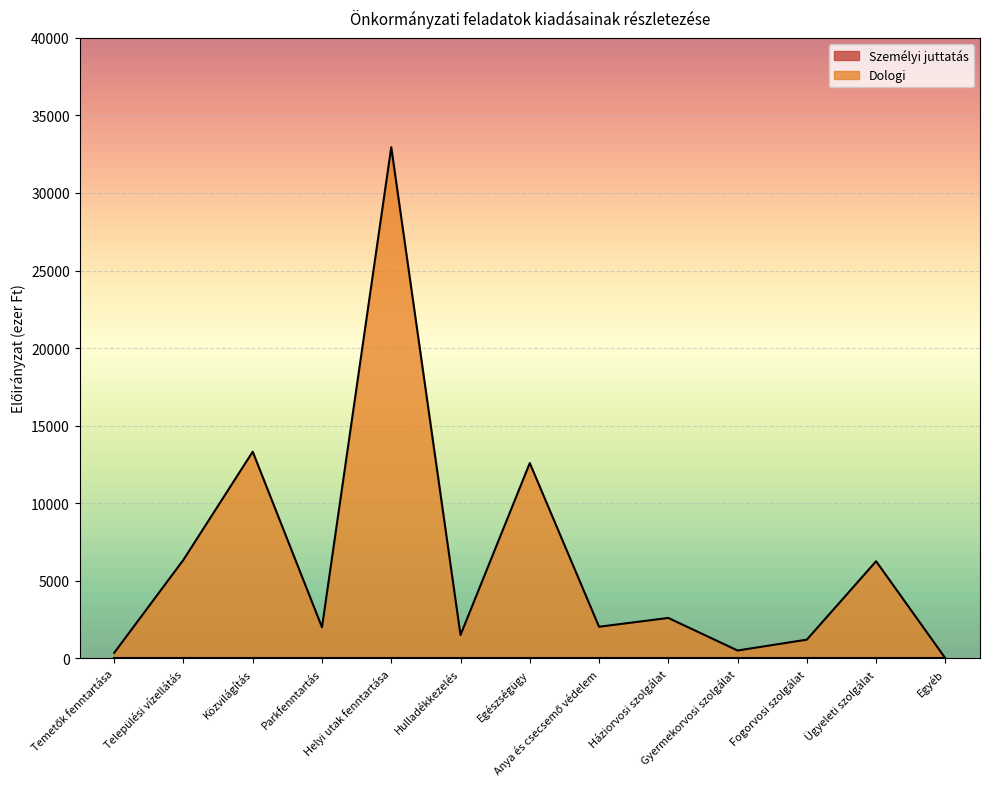

How many values are below 2032?

6